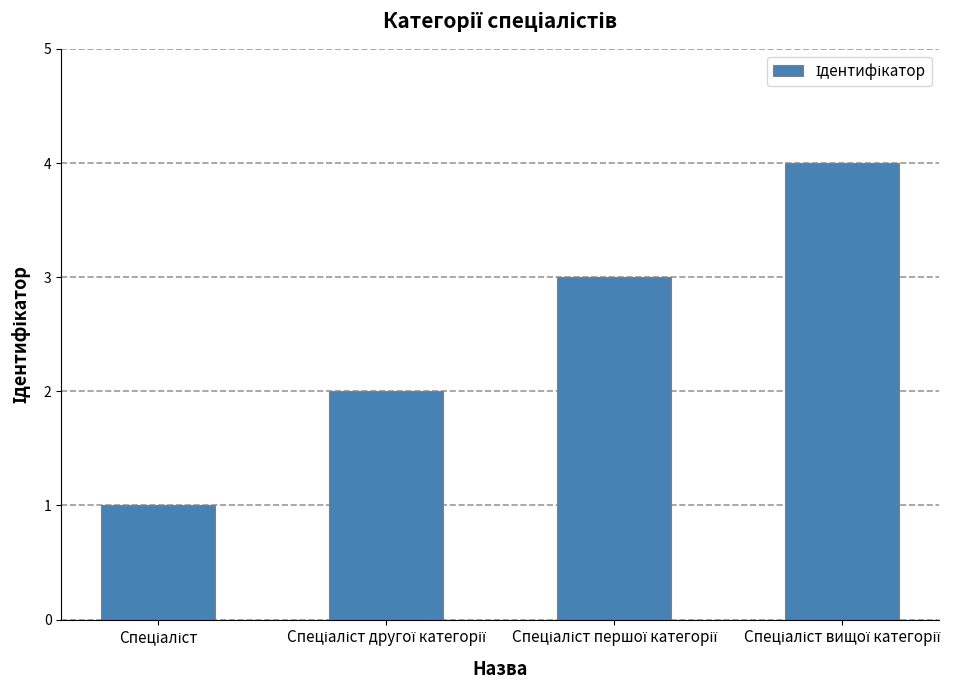

Count the number of categories in the chart.

4